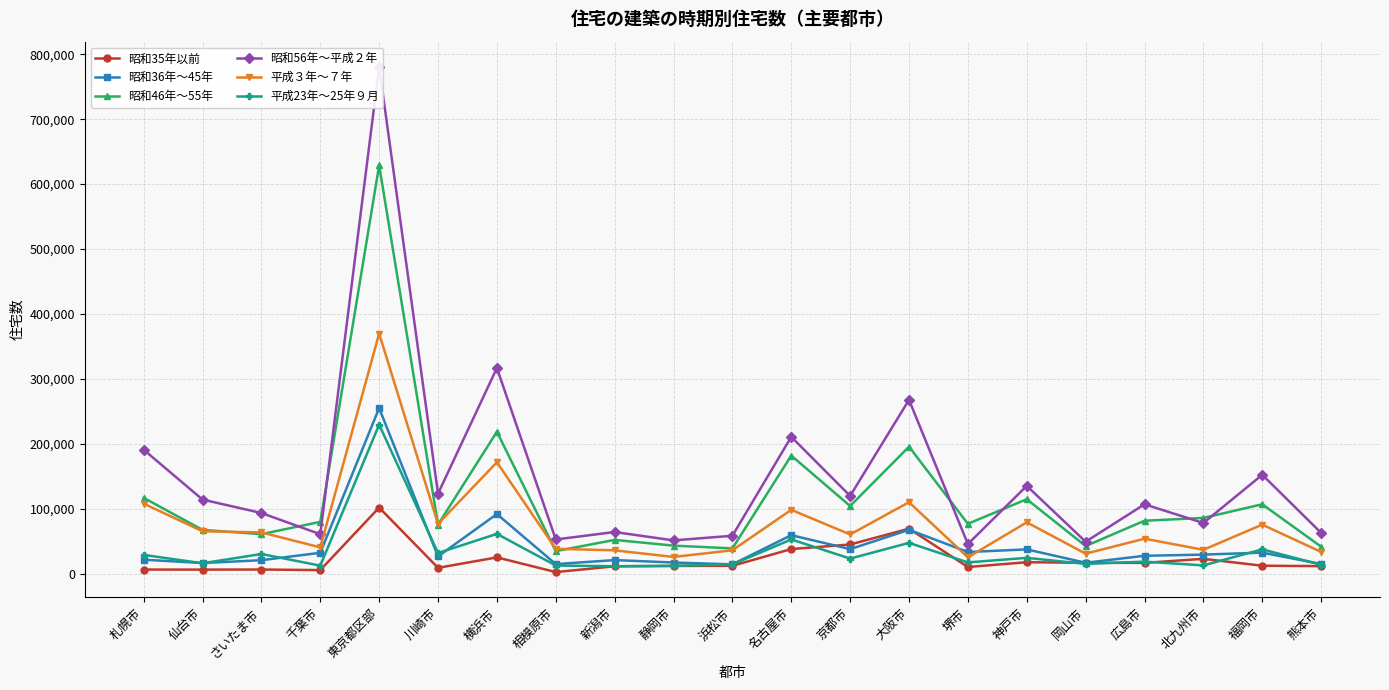

What is the value of the 昭和56年～平成２年 point at the 8th from the left?

52920